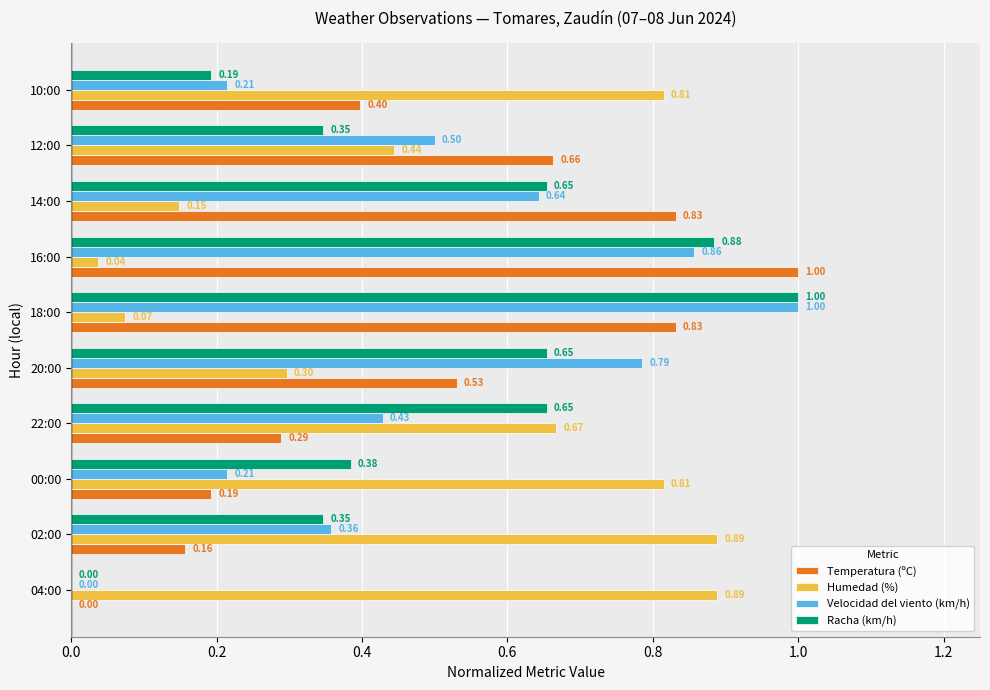

At which category is the sum across all series the highest?

18:00